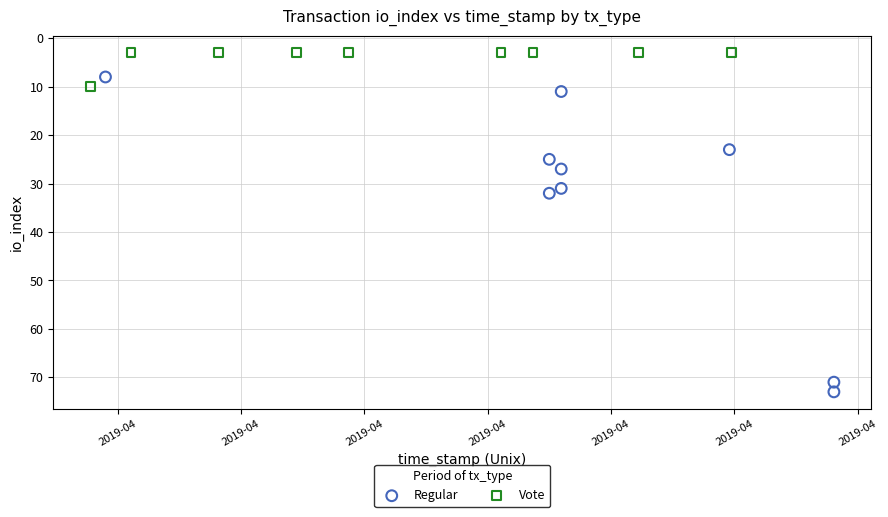

Which series has the widest spread of Y values?

Regular